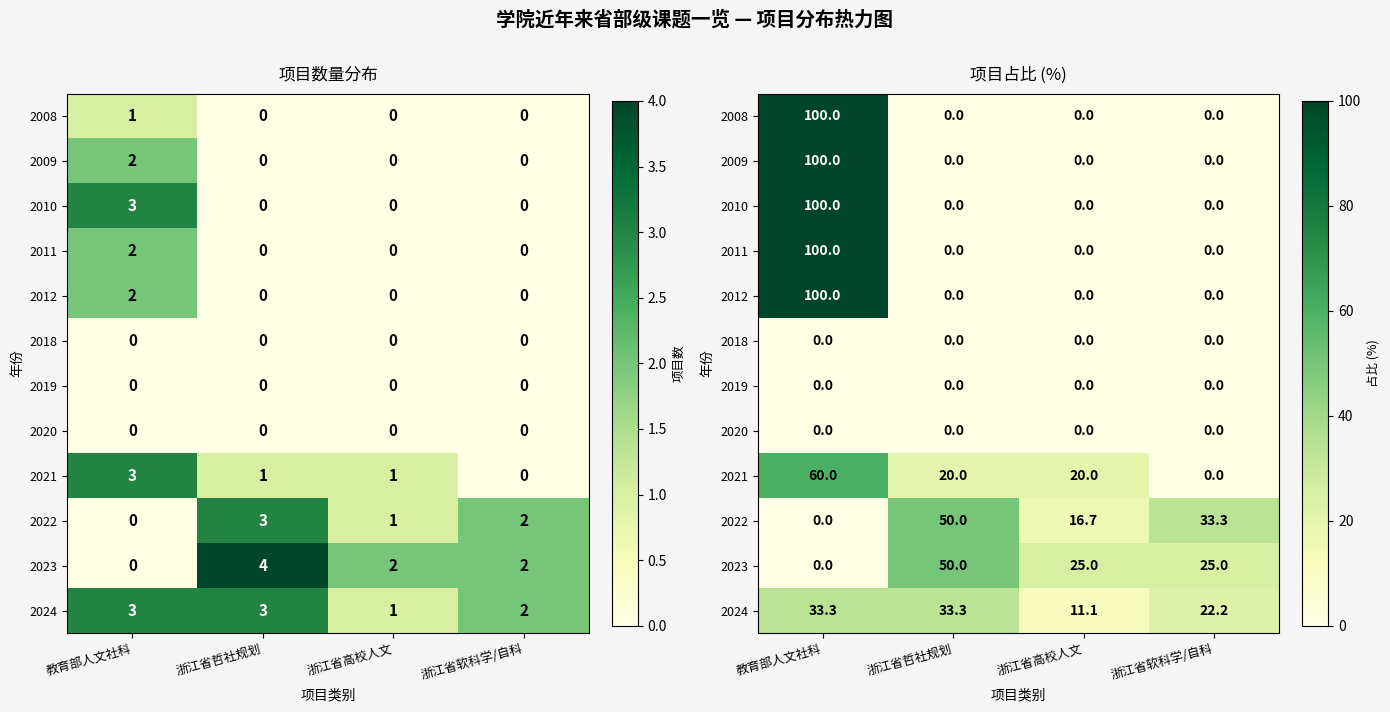

The 2010 series shows 69.3 at 浙江省高校人文. True or false?

False